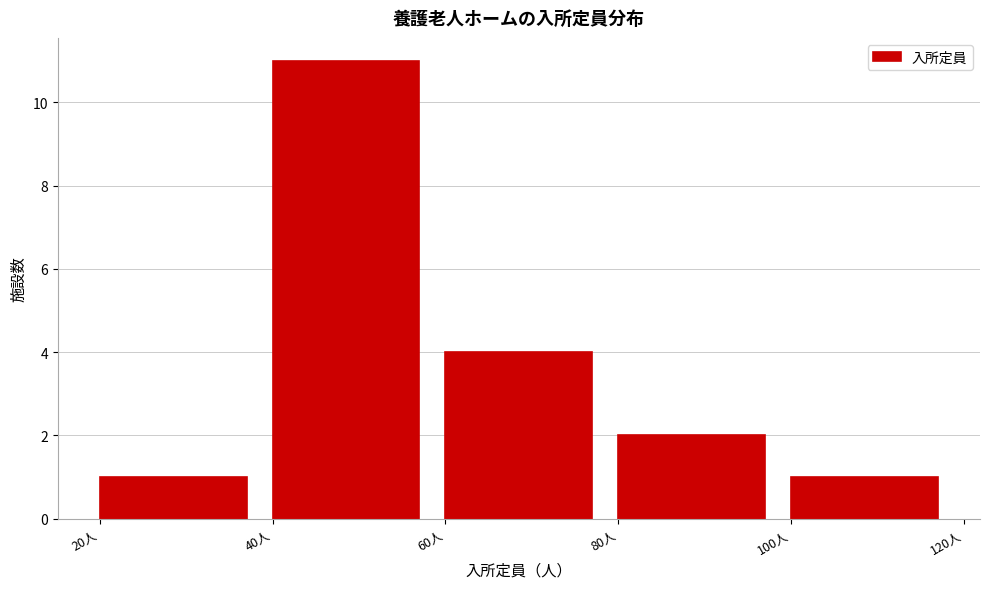

Reading left to right, transcribe this chart: for each bar, give the range it covers on the x-axis and its height. The values are not printed on the chart, so give them approximately, as read against the axis.

20 to 40: 1
40 to 60: 11
60 to 80: 4
80 to 100: 2
100 to 120: 1